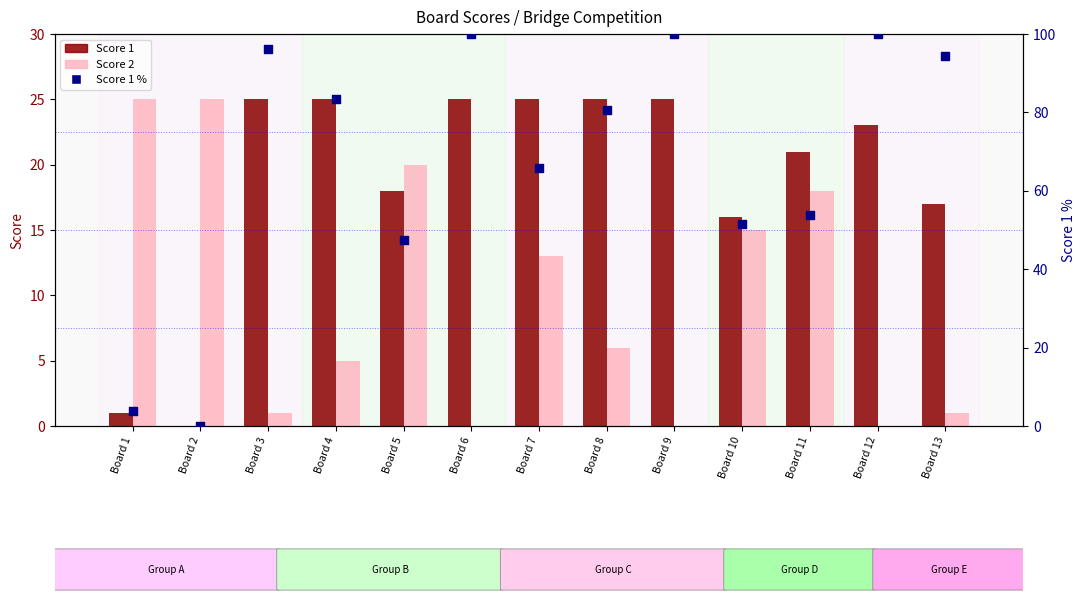

Is the value of Score 1 % at Board 11 greater than the value of Score 1 at Board 11?

Yes